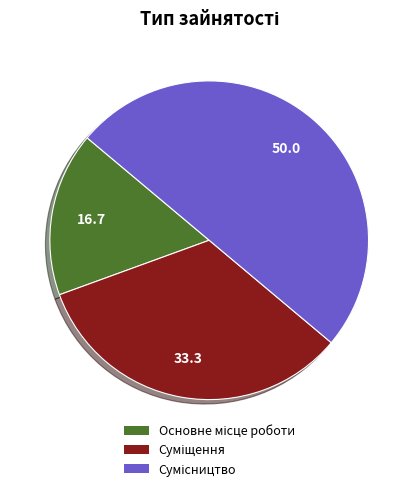

How many slices are in this pie chart?

3